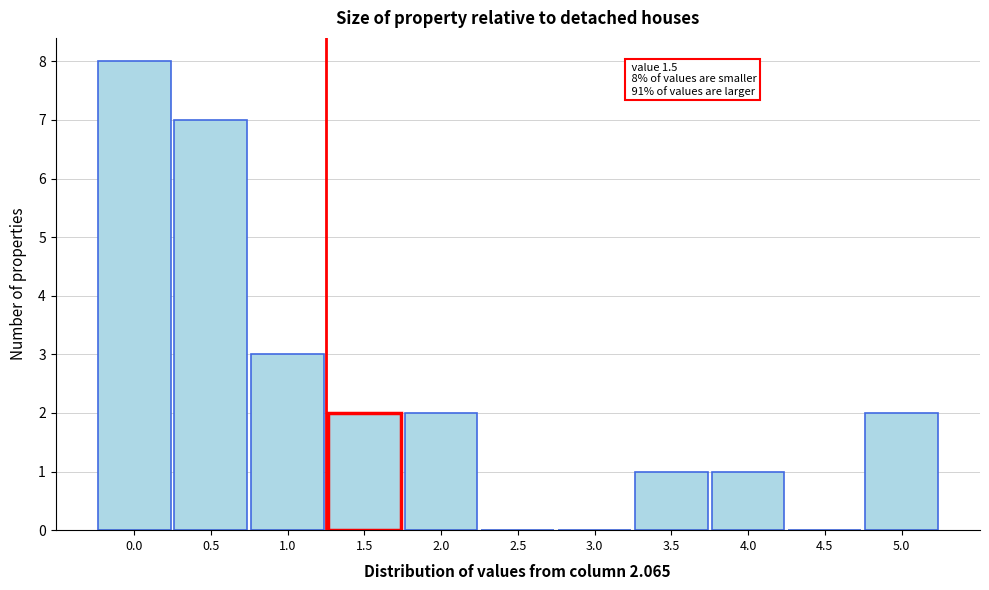

Reading left to right, what are all the values shown in this chart?

0.0=8	0.5=7	1.0=3	1.5=2	2.0=2	2.5=0	3.0=0	3.5=1	4.0=1	4.5=0	5.0=2